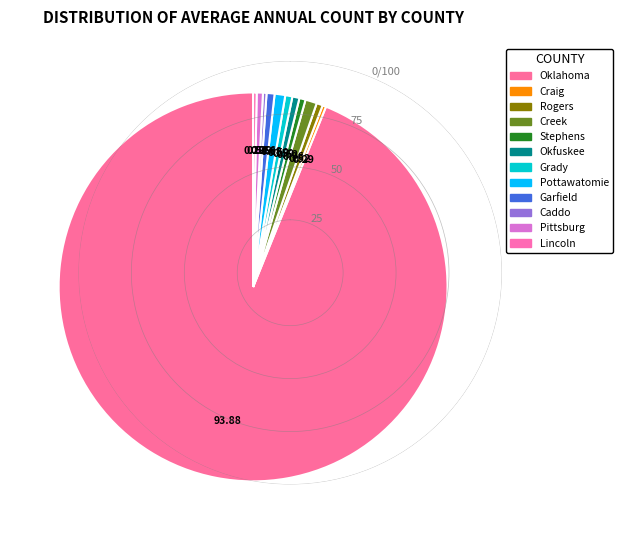

To the nearest percent, what is the average slice percentage?

8%